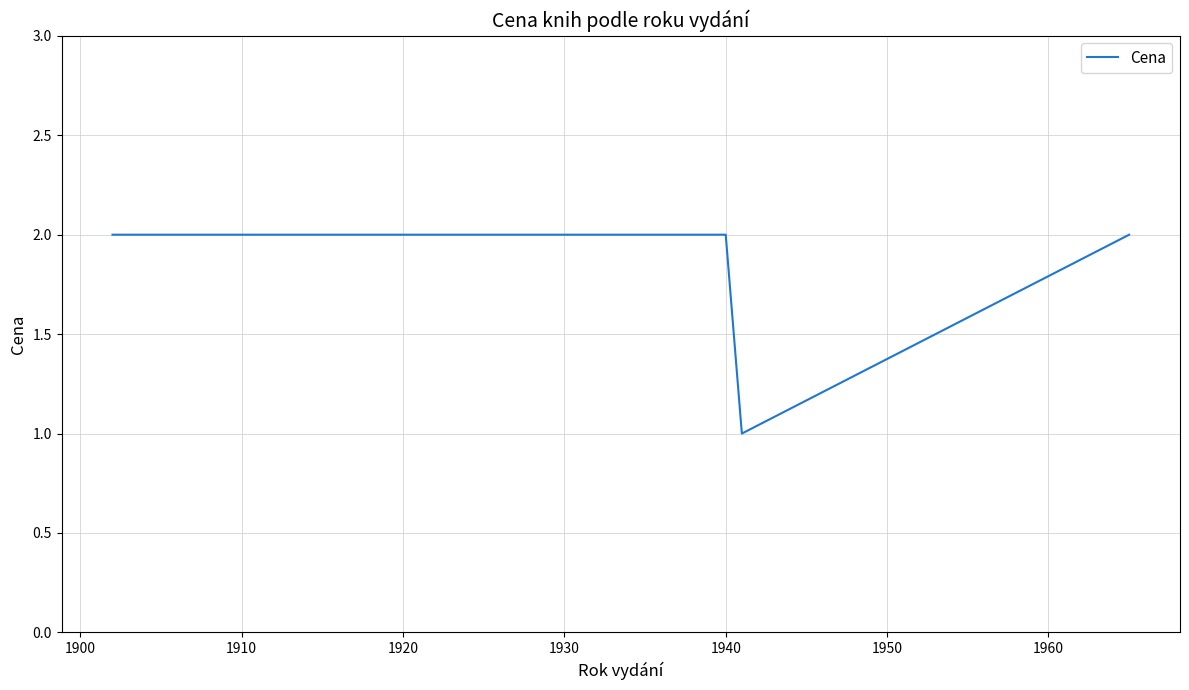

What is the minimum value shown in the chart?

1